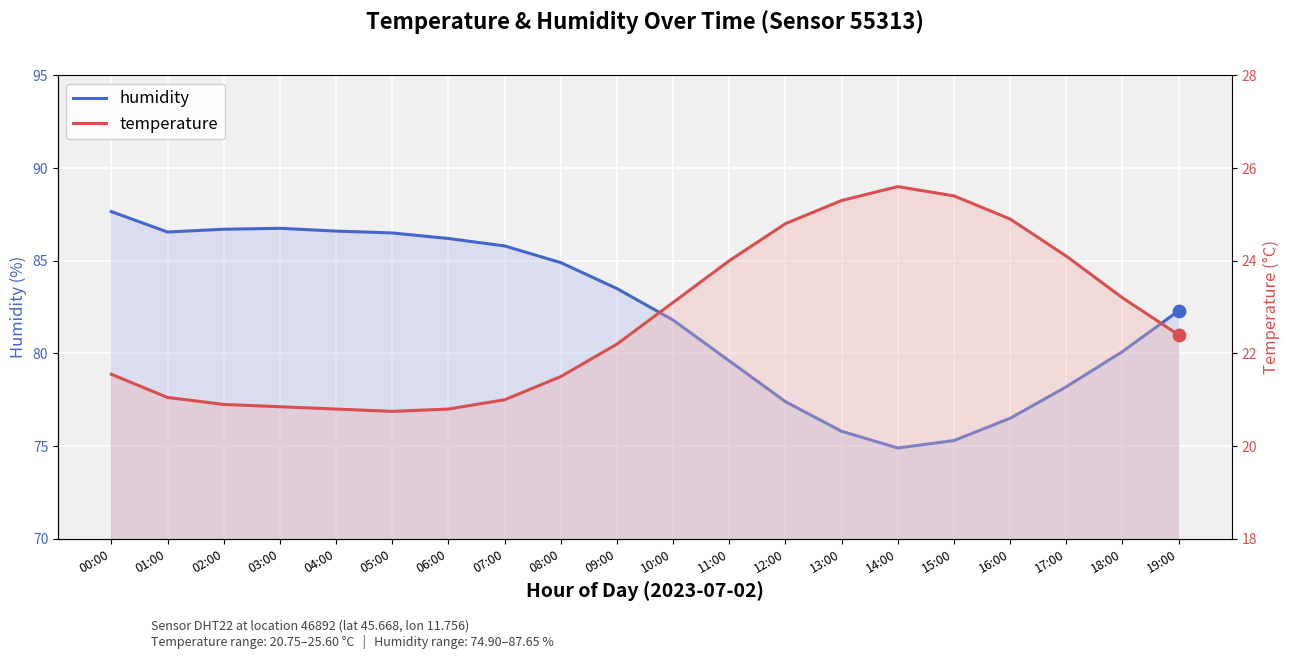

Is the value of humidity at 19:00 greater than the value of temperature at 09:00?

Yes